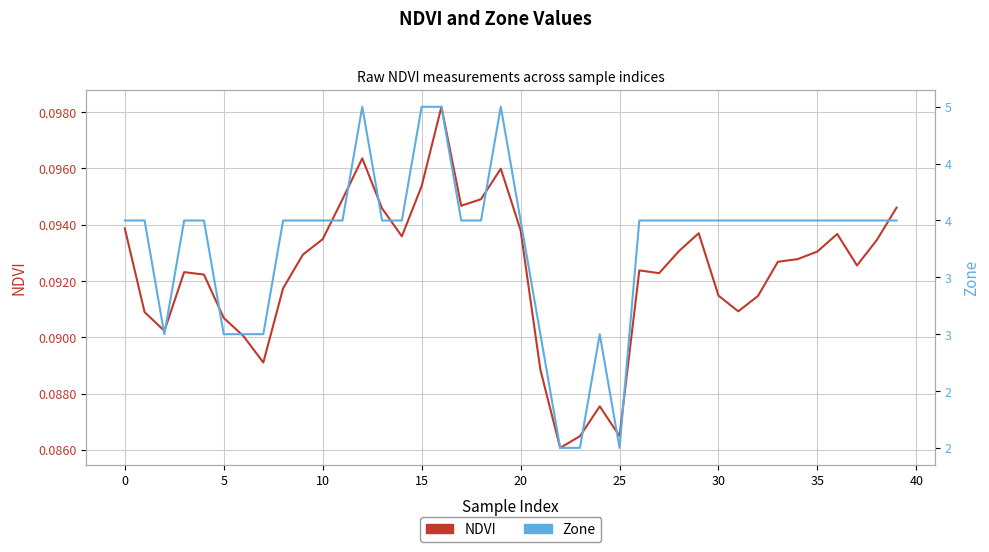

True or false: Zone has a value of 4.0 at 21.

False